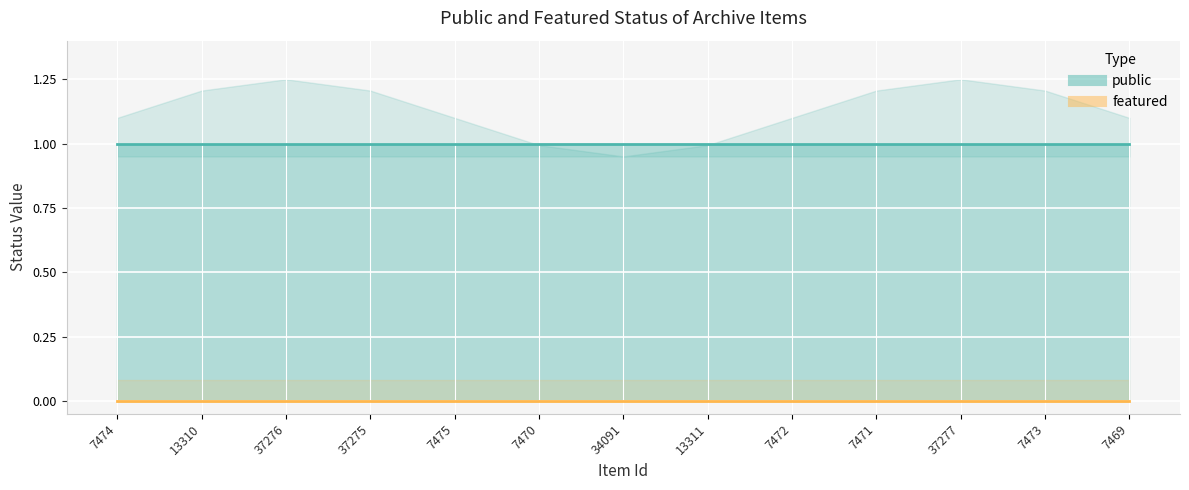

True or false: public and featured cross at least once.

False